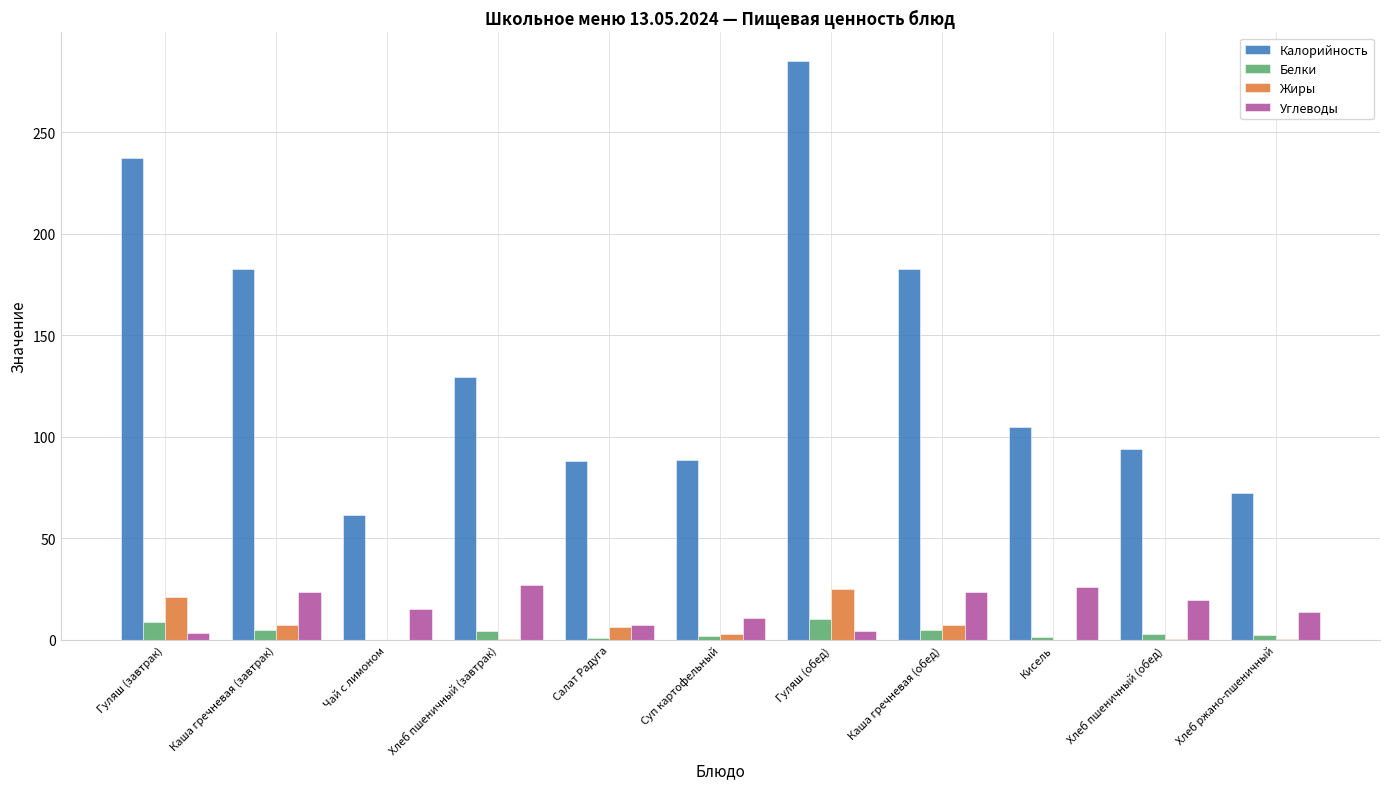

How many groups of bars are there?

11